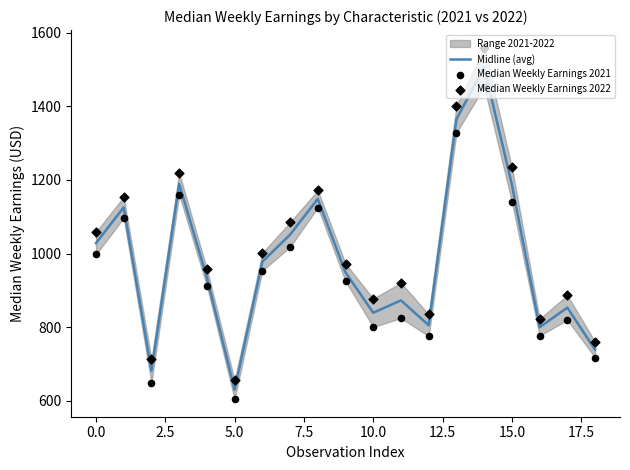

Which series contains the lowest Y value?

Median Weekly Earnings 2021